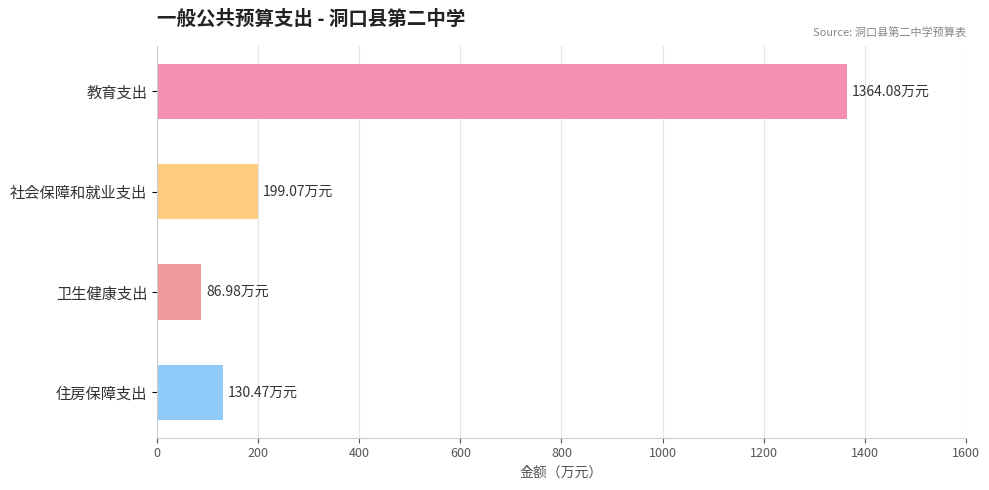

What is the maximum value shown in the chart?

1364.1